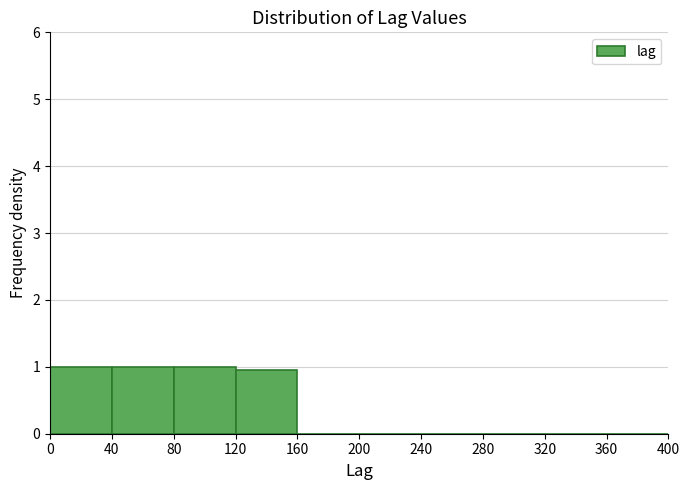

Reading left to right, list every bar in this chart as the range it spans on the x-axis followed by its height. The values are not printed on the chart, so give them approximately, as read against the axis.

0 to 40: 1
40 to 80: 1
80 to 120: 1
120 to 160: 1
160 to 200: 0
200 to 240: 0
240 to 280: 0
280 to 320: 0
320 to 360: 0
360 to 400: 0